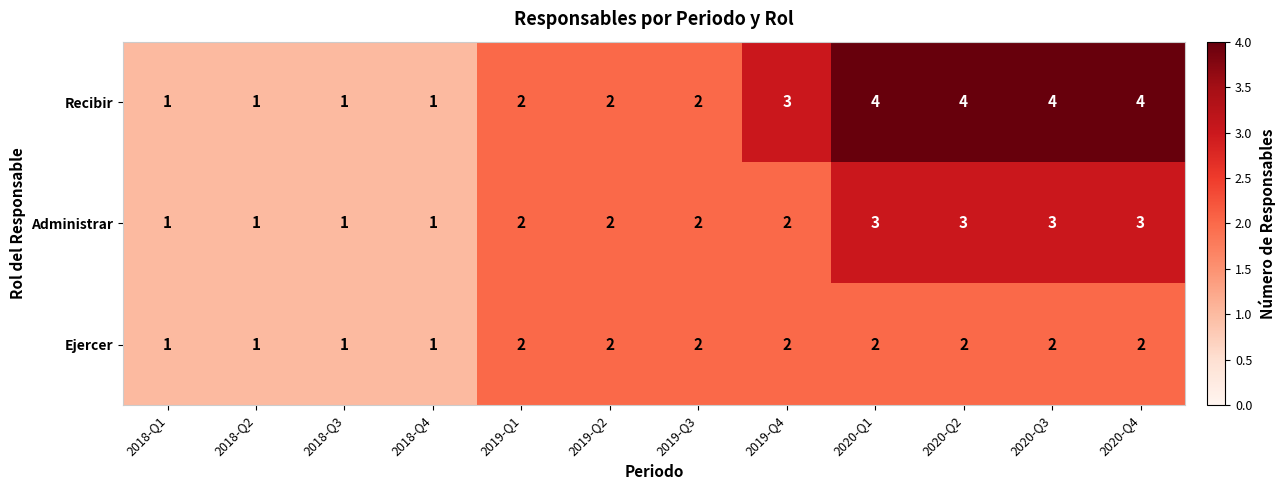

How many distinct data groups are displayed?

3